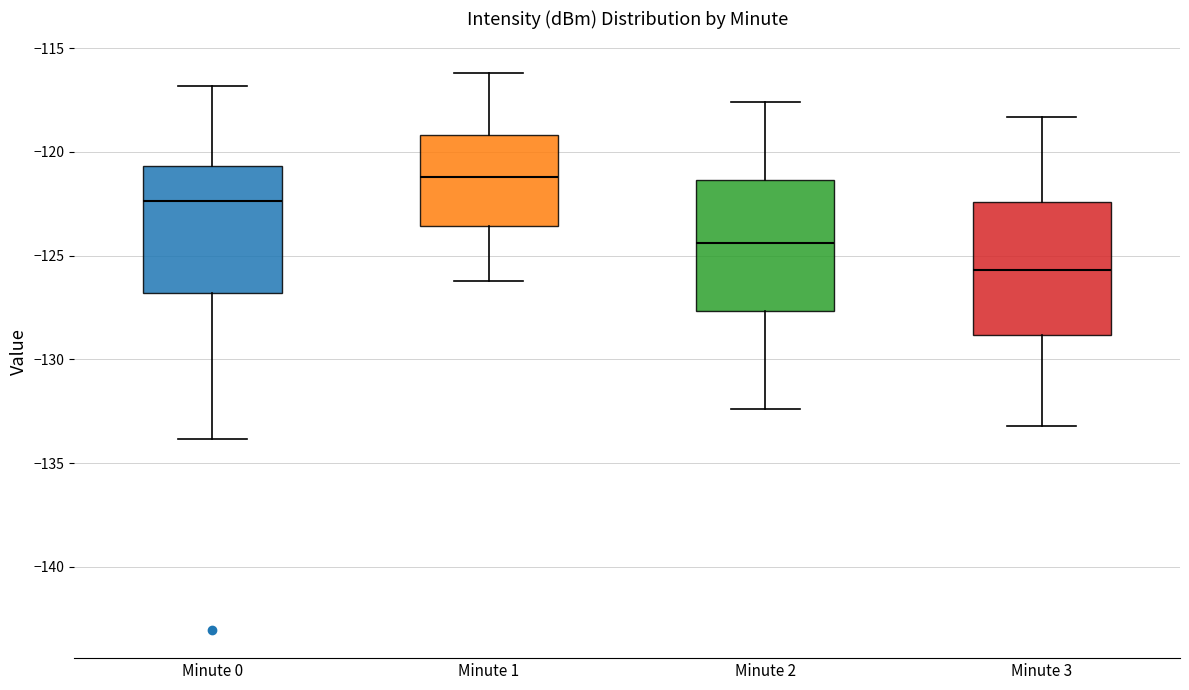

Reading left to right, transcribe this box plot: for each box, give where its median line is, the range the box spans, and where its two whiskers end, as read against the y-axis. The values are not printed on the chart, so give them approximately, as read against the axis.

Minute 0: median -122.5, box -127.0 to -120.5, whiskers -134.0 to -117.0
Minute 1: median -121.0, box -123.5 to -119.0, whiskers -126.0 to -116.0
Minute 2: median -124.5, box -127.5 to -121.5, whiskers -132.5 to -117.5
Minute 3: median -125.5, box -129.0 to -122.5, whiskers -133.0 to -118.5